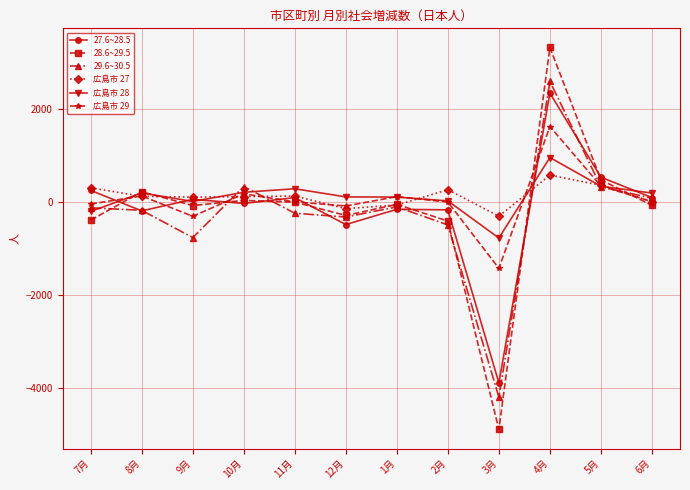

Which series changed the most between 2月 and 4月?

28.6~29.5